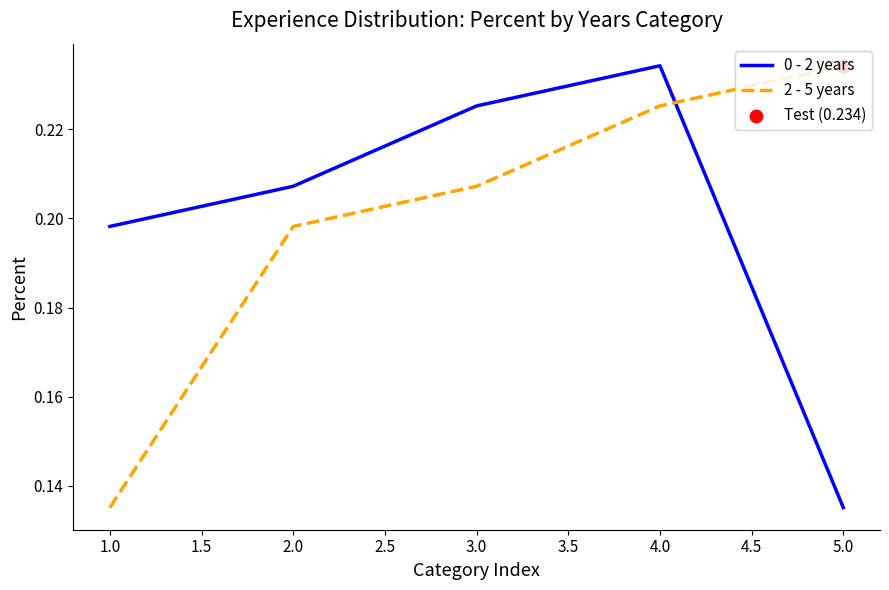

Rank the categories by 2 - 5 years value from lowest to highest.

1.0, 2.0, 3.0, 4.0, 5.0